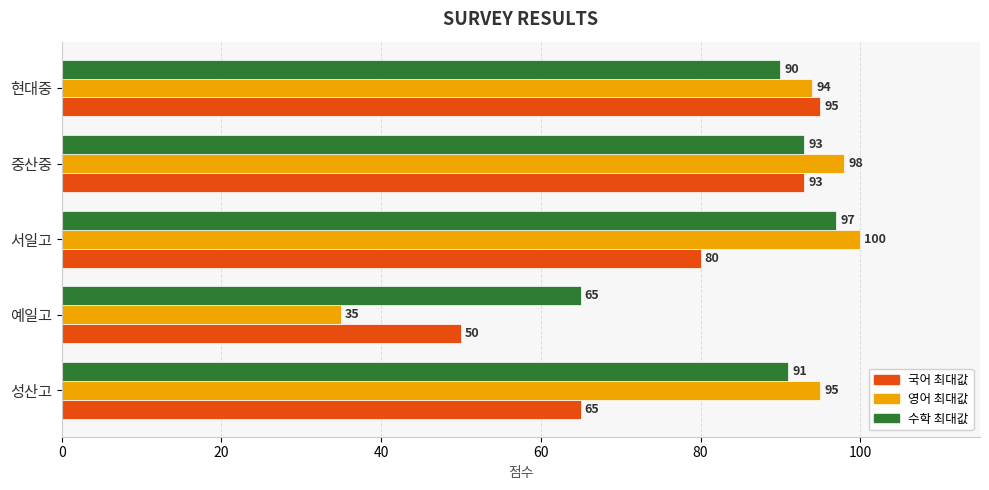

What are all the series names shown in the legend?

국어 최대값, 영어 최대값, 수학 최대값